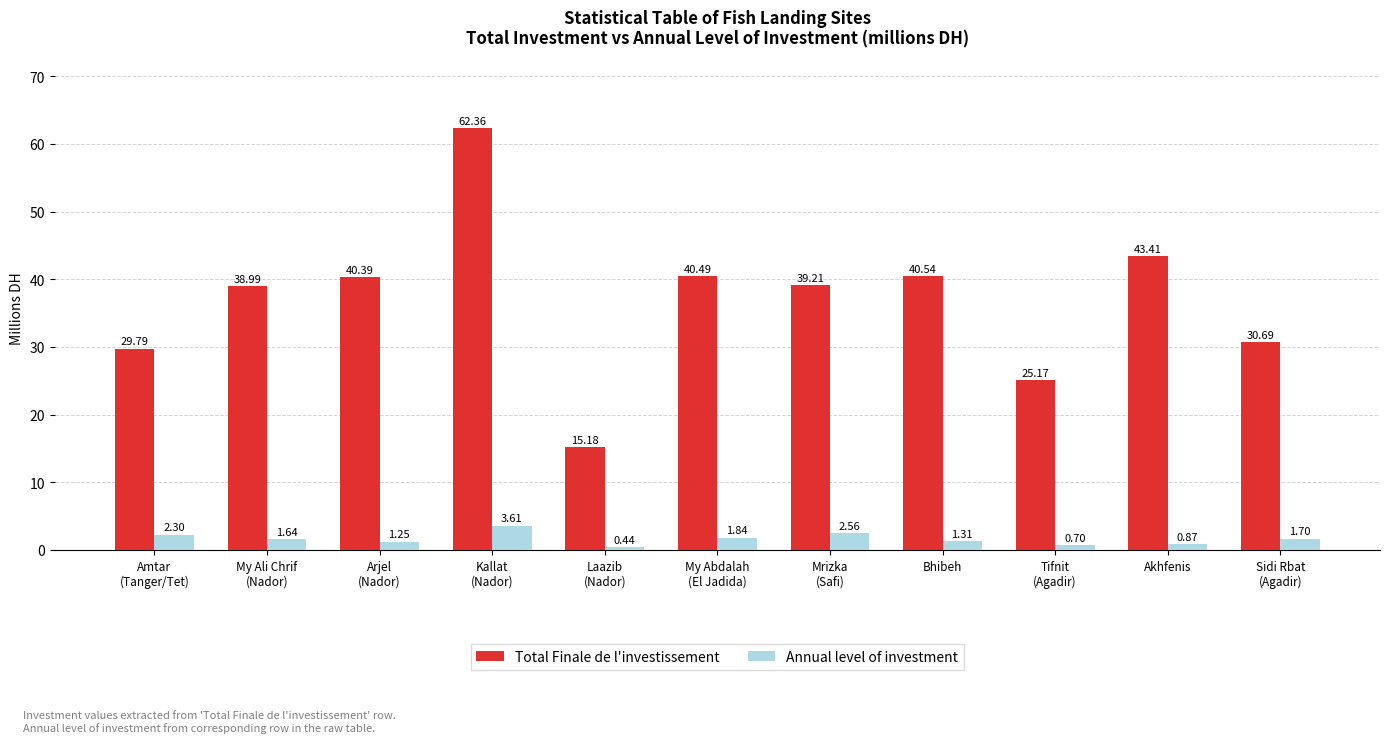

At which category is the sum across all series the highest?

Kallat
(Nador)